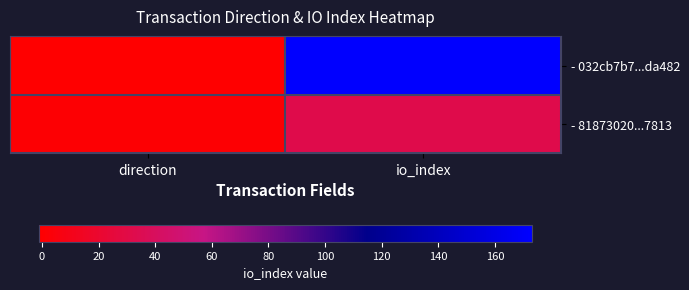

Which series has the largest total across all categories?

- 032cb7b7...da482